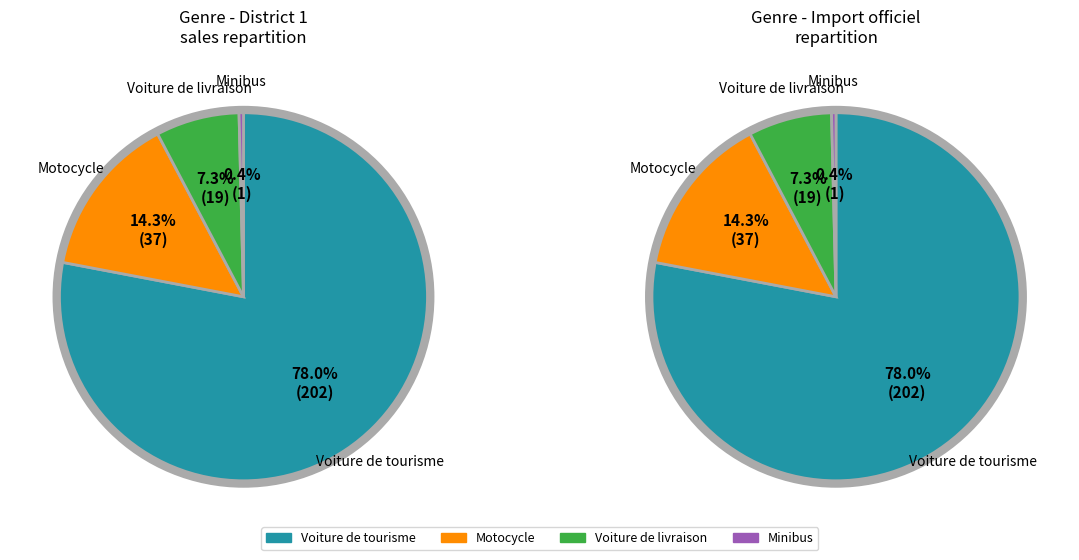

Count the number of slices in the pie.

4